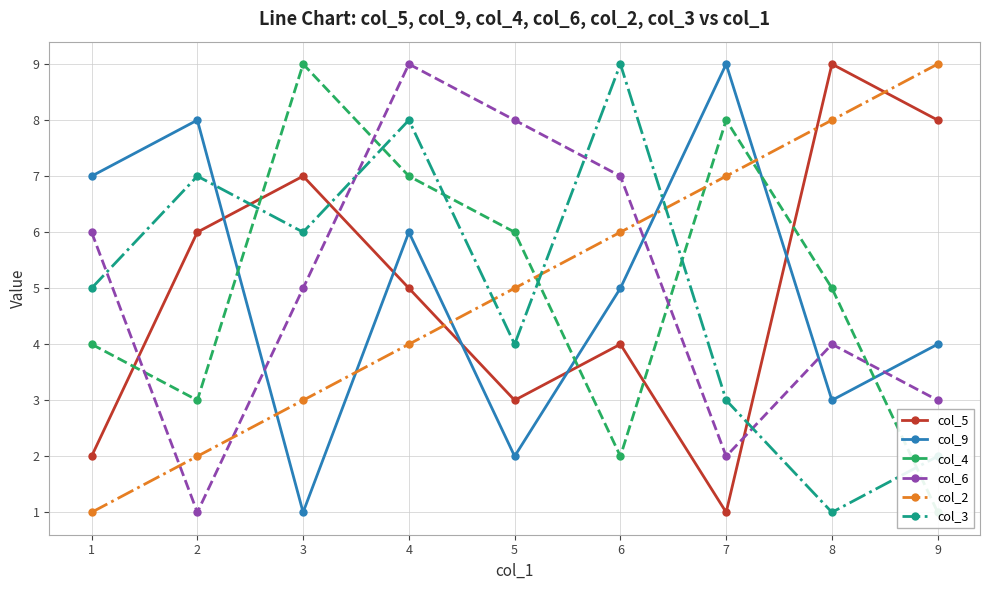

What is the difference between the maximum and minimum values in the col_4 series?

8